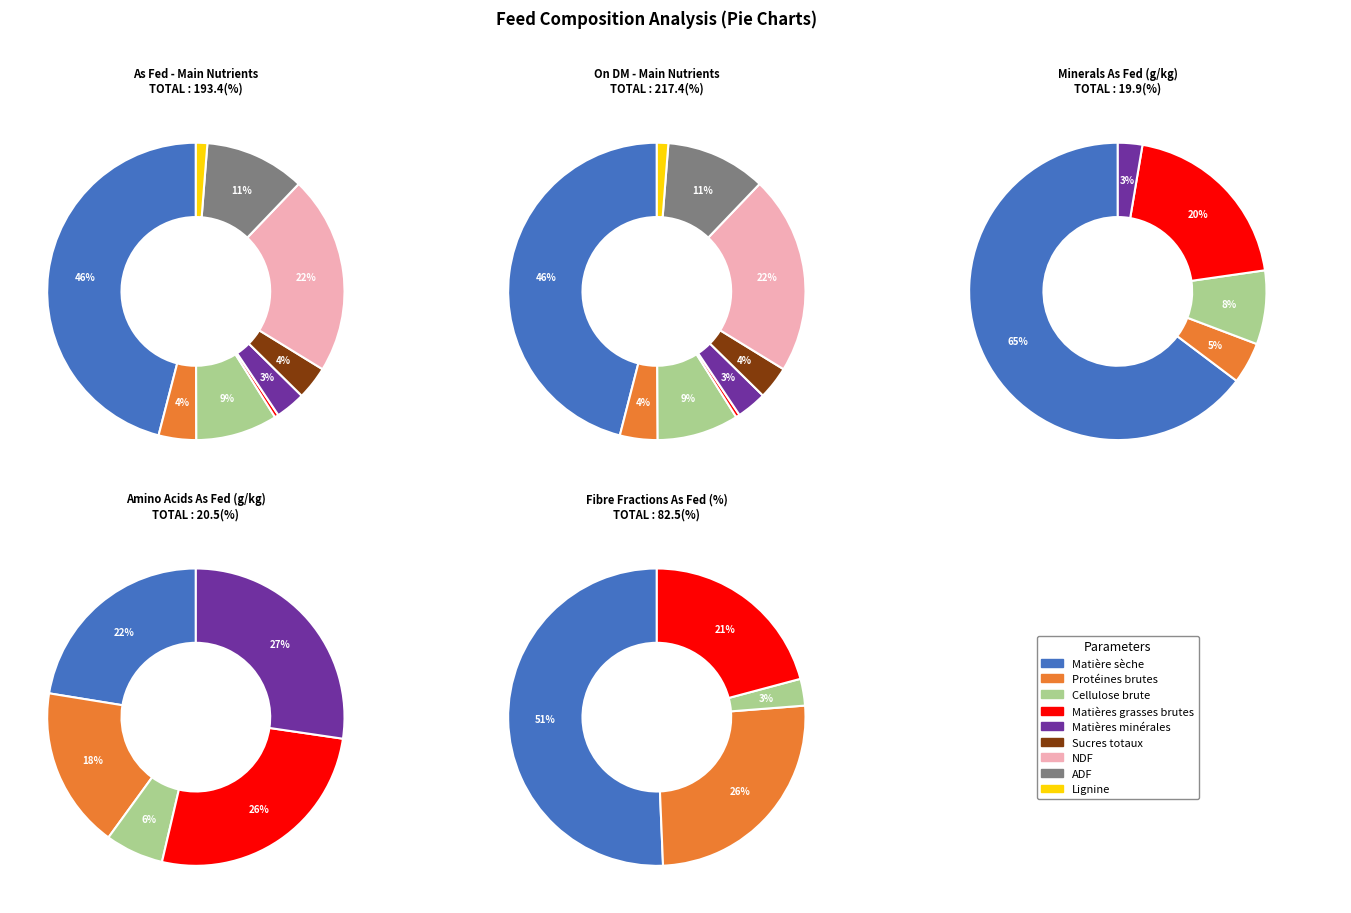

Which category has the smallest portion of the pie?

Matières grasses brutes